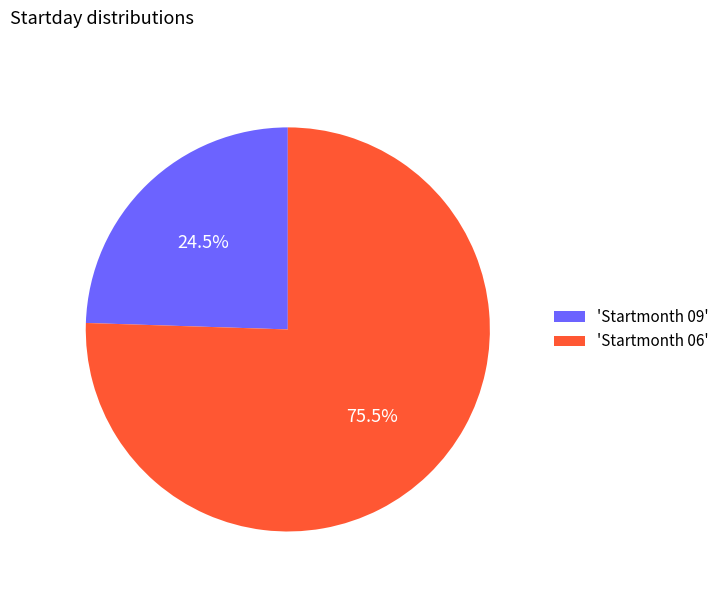

Which category has the smallest portion of the pie?

'Startmonth 09'